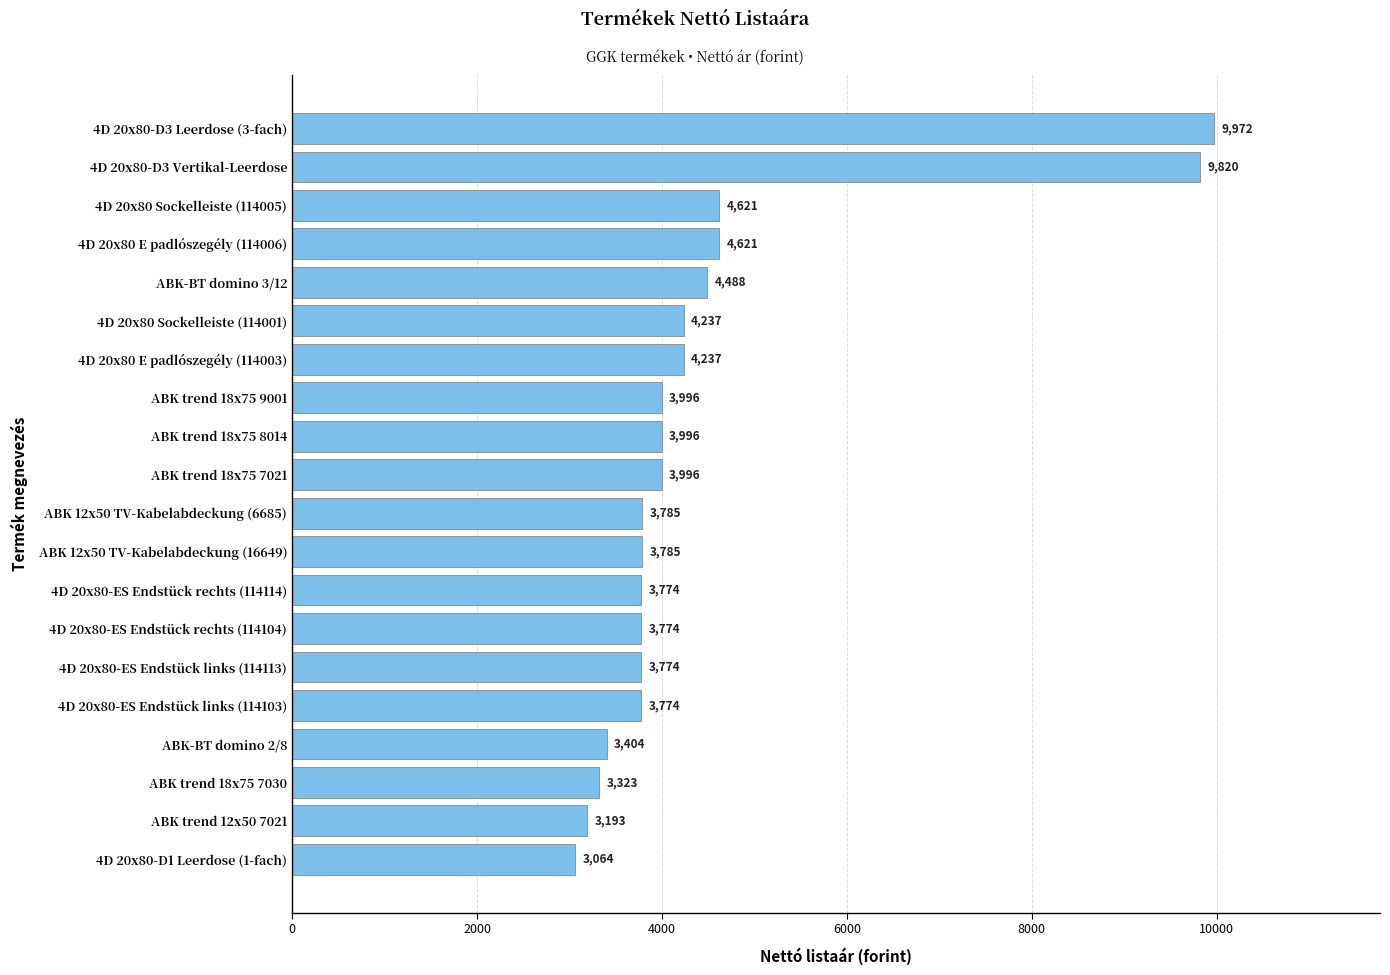

How many distinct data groups are displayed?

1